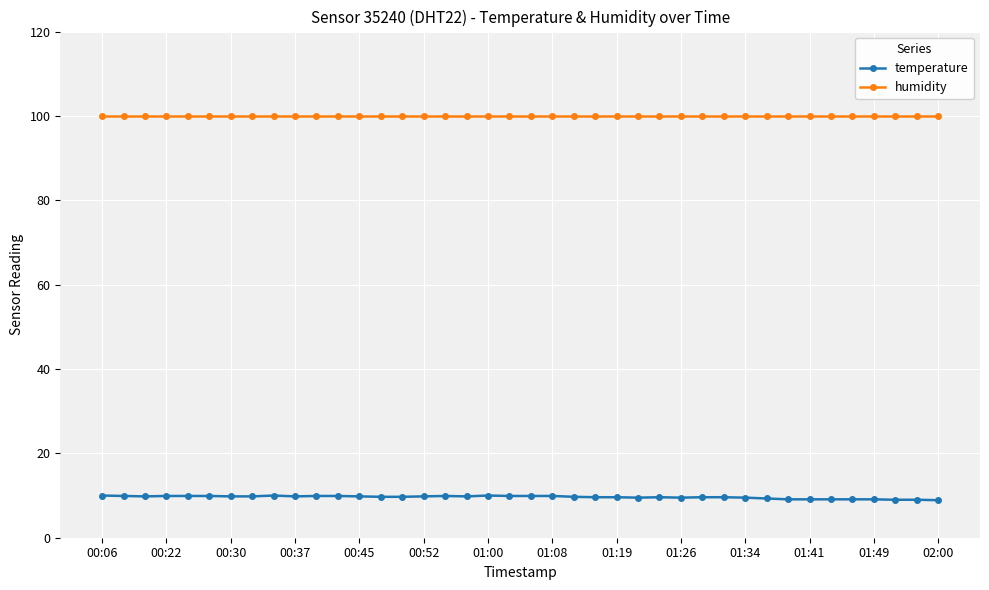

Which series has the largest total across all categories?

humidity